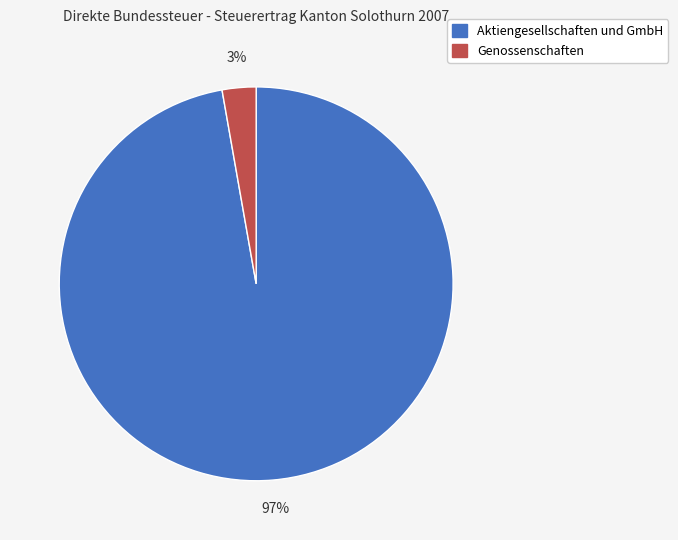

Which category accounts for the majority?

Aktiengesellschaften und GmbH